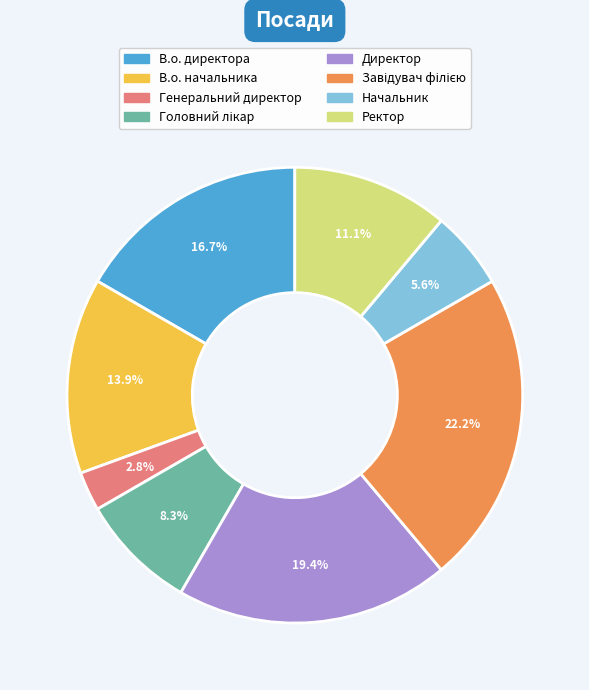

Which slice is the smallest?

Генеральний директор